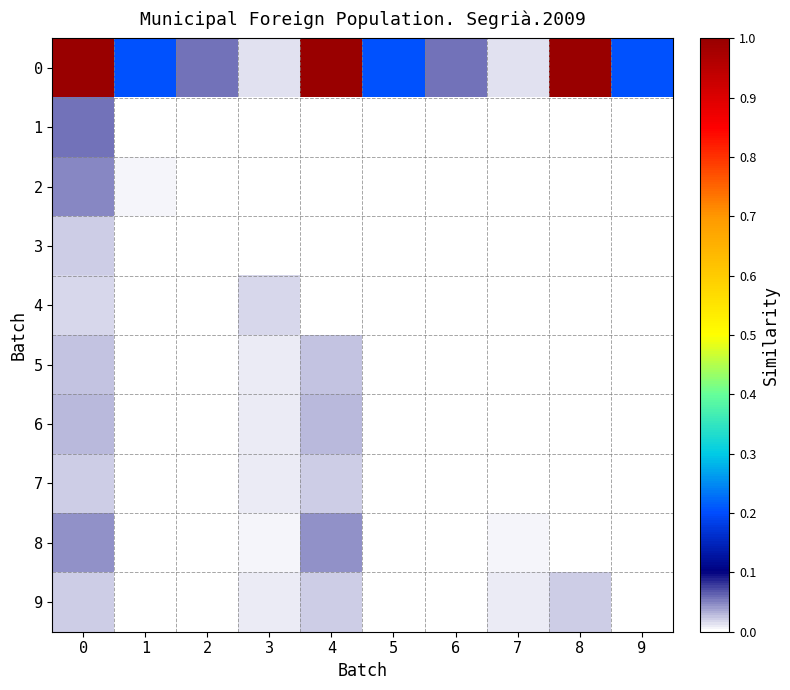

The 9 series shows 0.0 at 6. True or false?

True